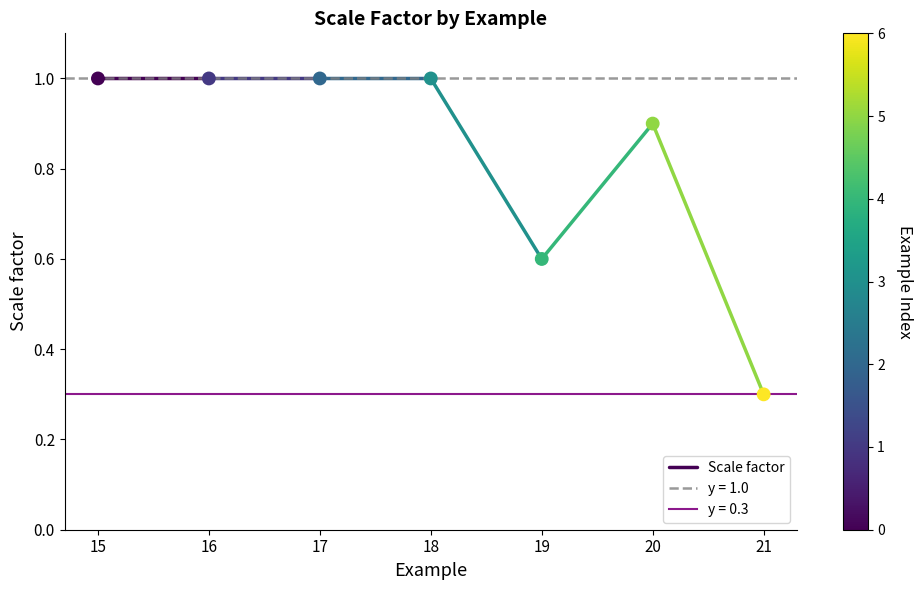

What Y value in the scatter plot is closest to 0?

0.3